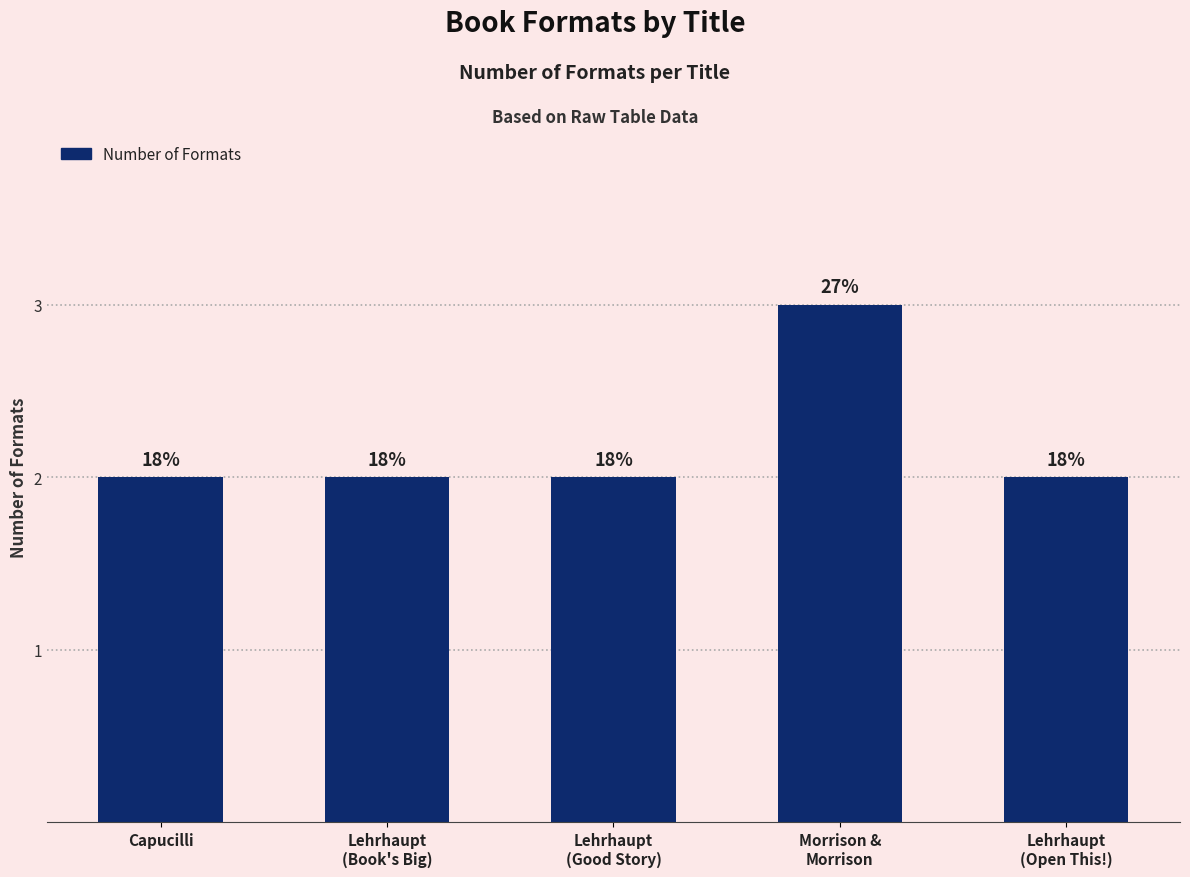

How many bars are there in total?

5